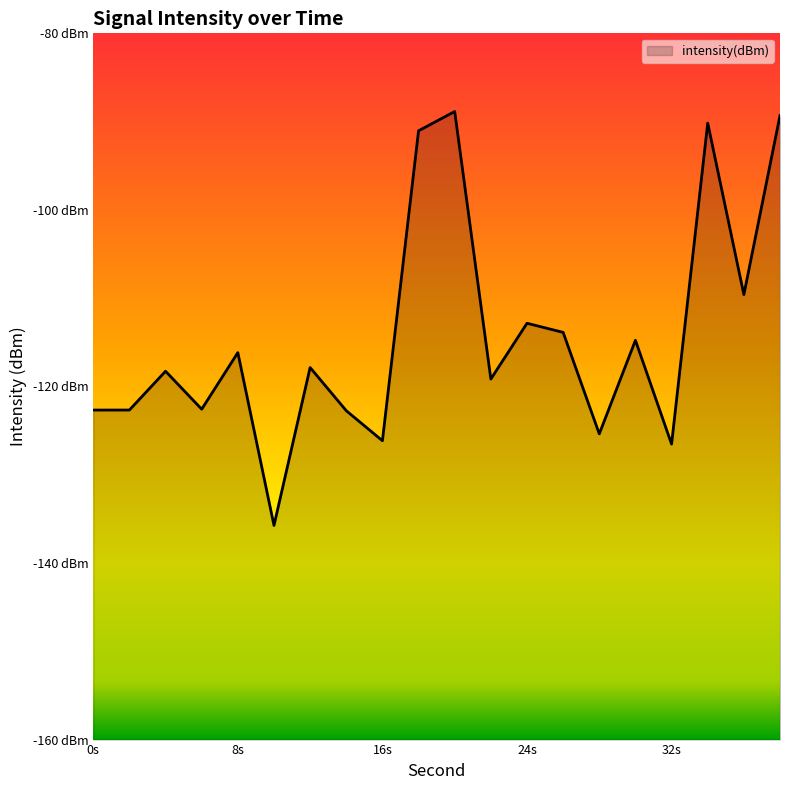

What is the maximum value shown in the chart?

-88.9